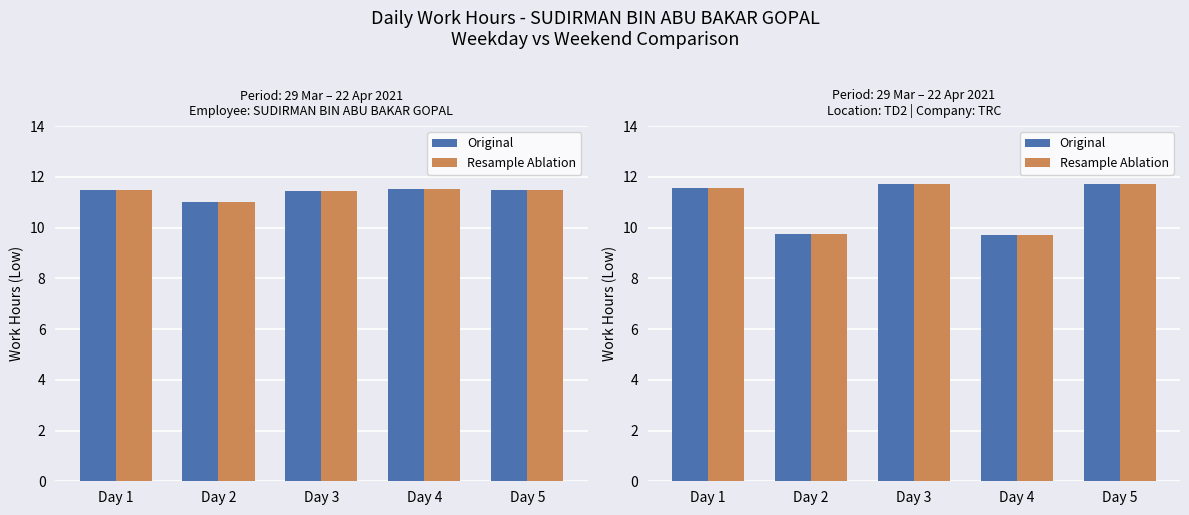

What is the maximum value shown in the chart?

11.7